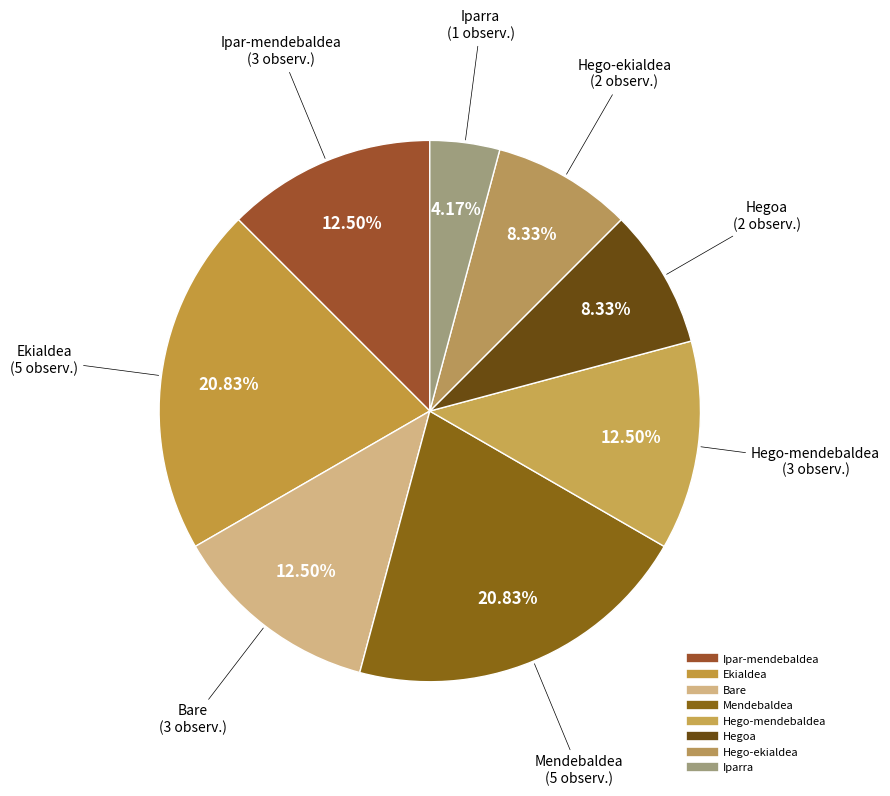

How many slices are in this pie chart?

8